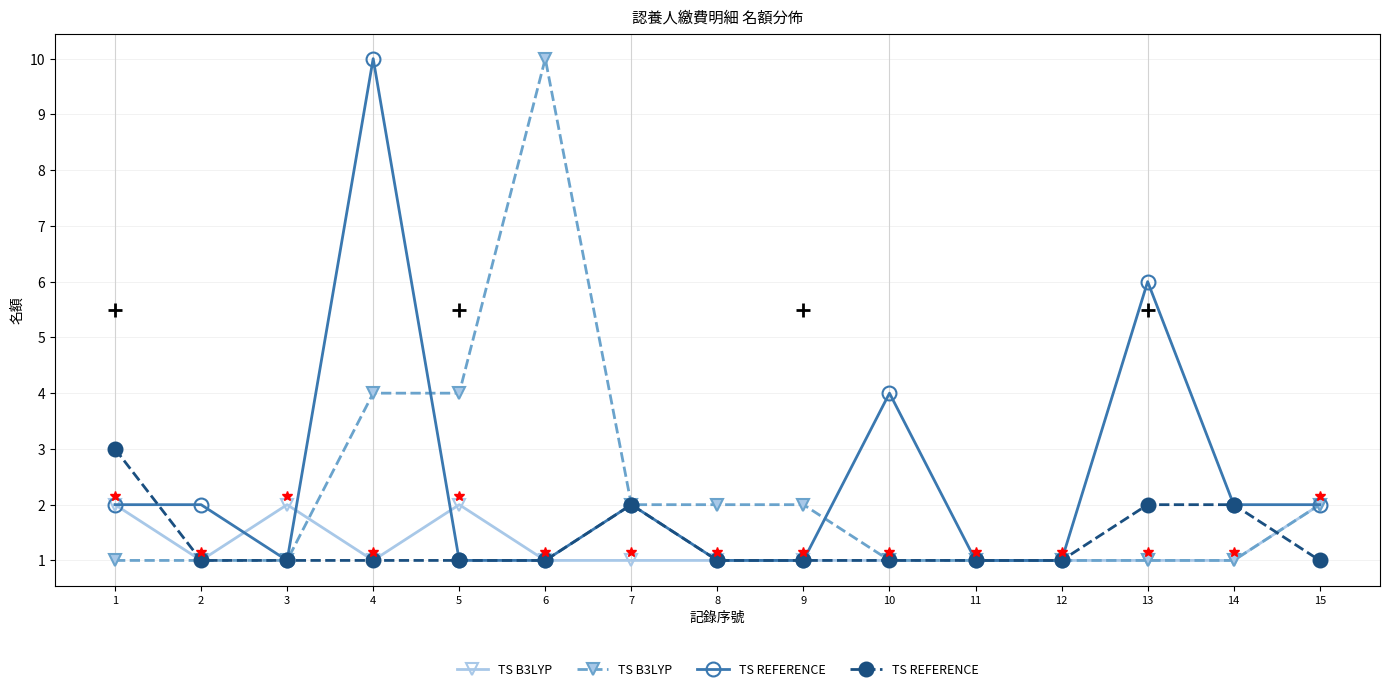

What is the greatest value displayed?

10